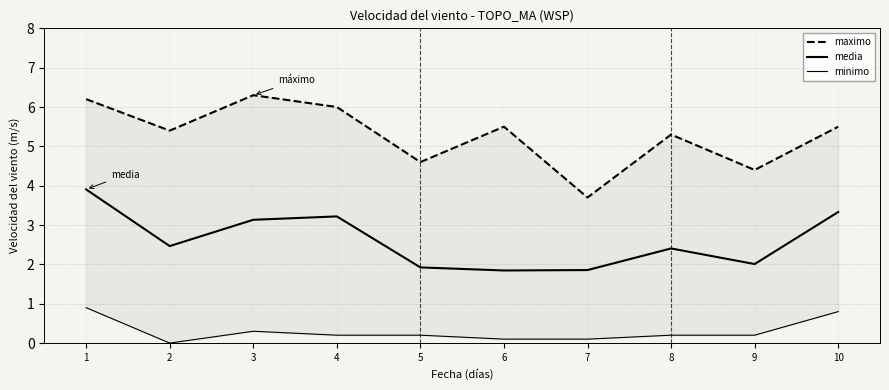

Reading right to left, list all the values displayed in this chart.

maximo: 10=5.5	9=4.4	8=5.3	7=3.7	6=5.5	5=4.6	4=6.0	3=6.3	2=5.4	1=6.2
media: 10=3.3	9=2.0	8=2.4	7=1.9	6=1.8	5=1.9	4=3.2	3=3.1	2=2.5	1=3.9
minimo: 10=0.8	9=0.2	8=0.2	7=0.1	6=0.1	5=0.2	4=0.2	3=0.3	2=0.0	1=0.9